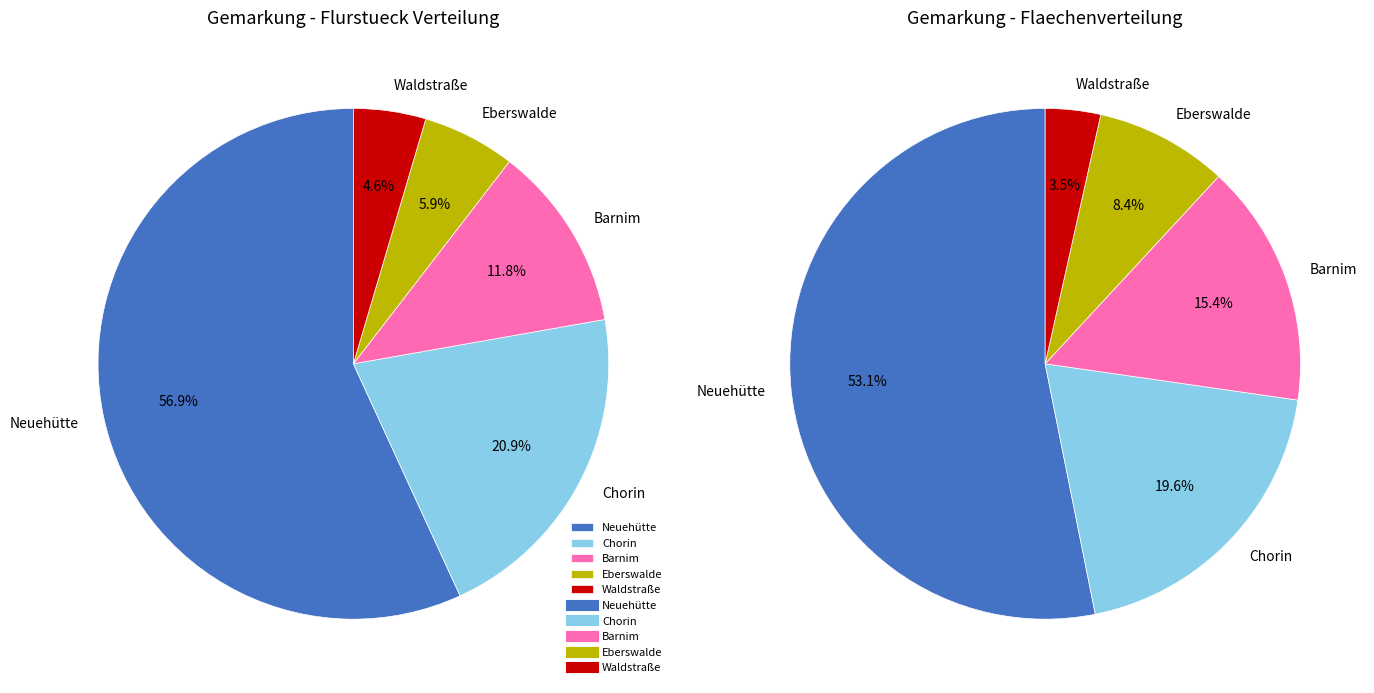

Approximately how many times larger is the value at Barnim compared to Chorin?

0.6